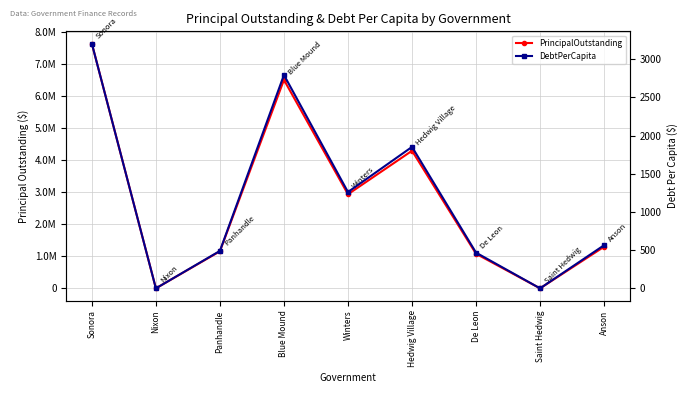

List the series in order of their overall mean, highest first.

PrincipalOutstanding, DebtPerCapita